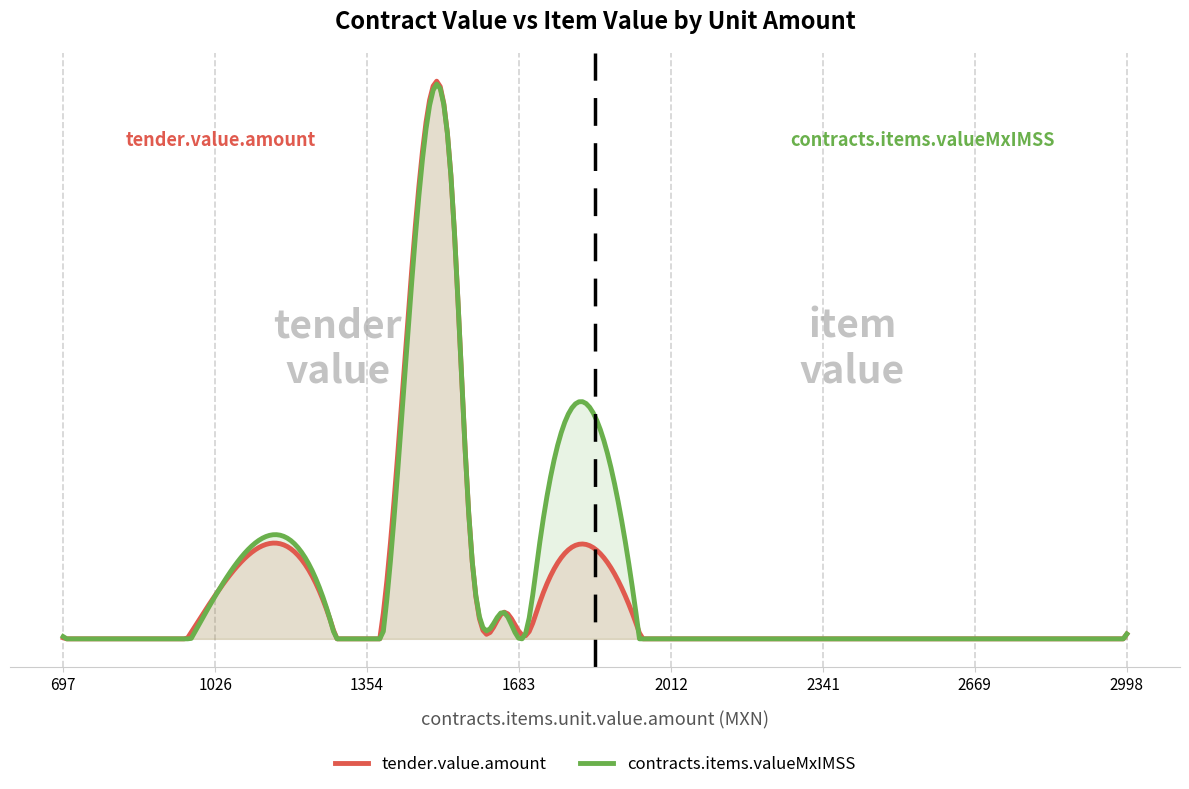

Is the value of contracts.items.valueMxIMSS at 697 greater than the value of tender.value.amount at 1724.14?

No